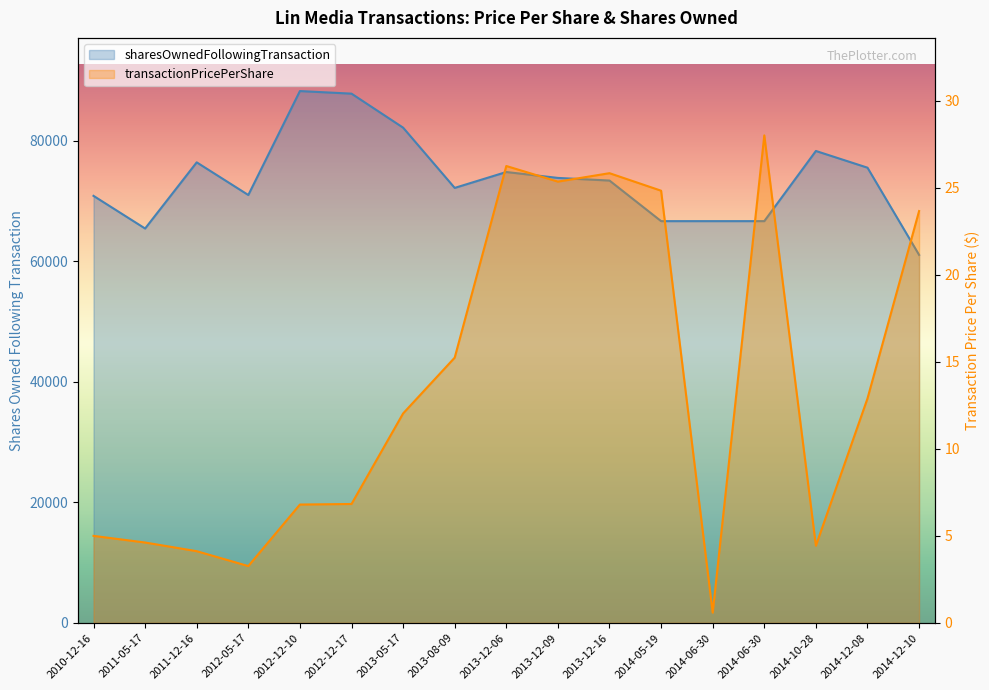

At which label is sharesOwnedFollowingTransaction closest to 74637?

2013-12-06